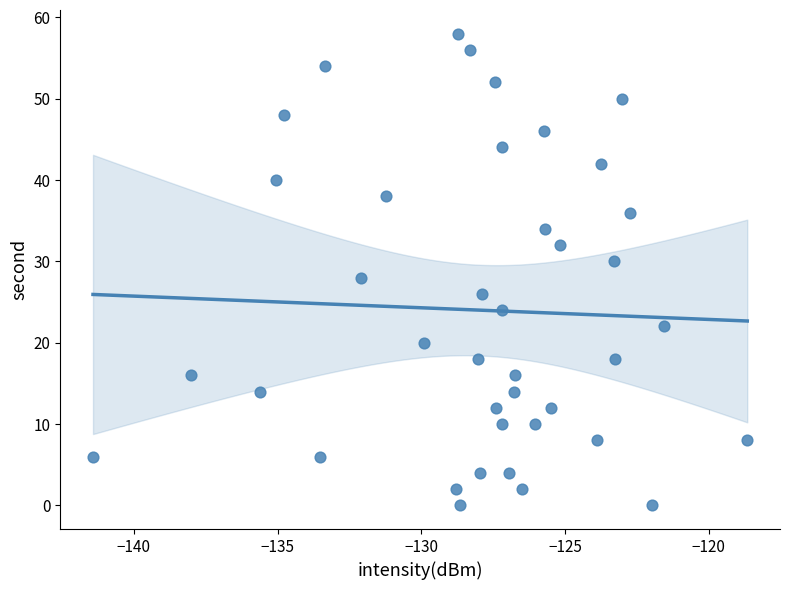

What is the range of Y values (max minus min)?

58